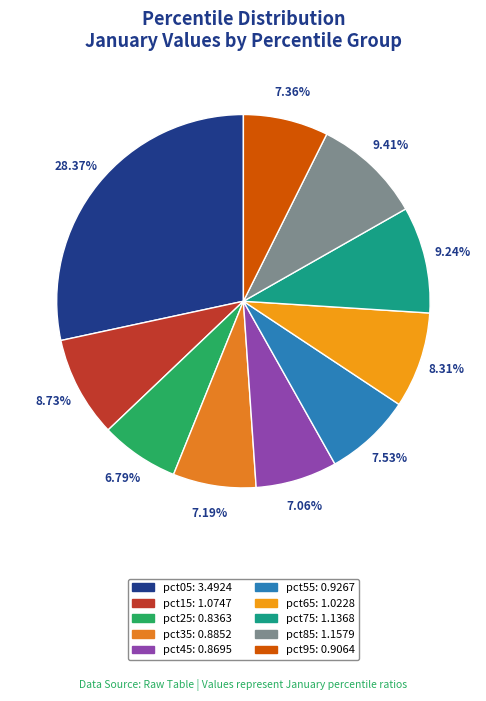

Count the number of slices in the pie.

10